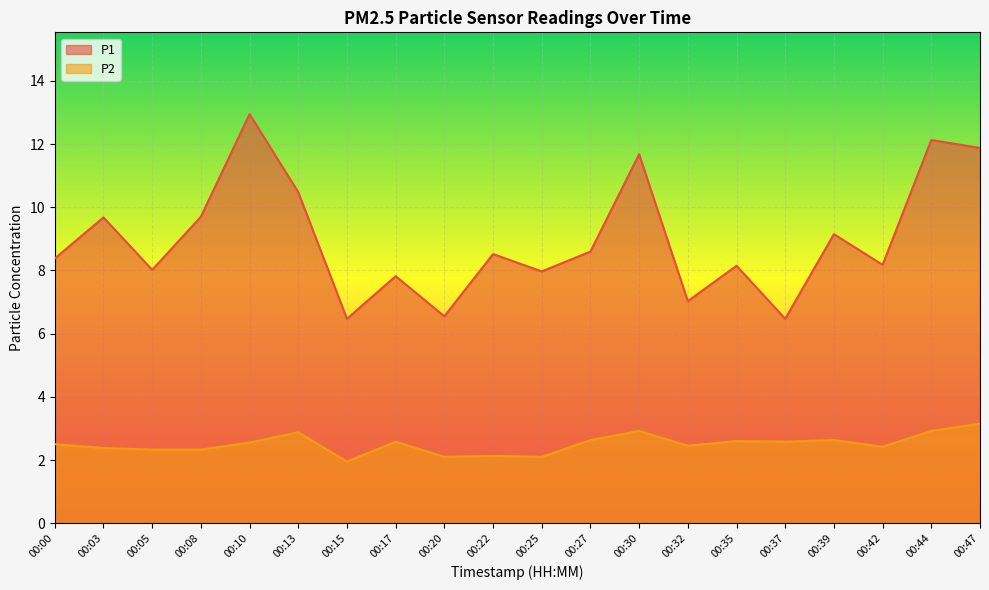

What are all the series names shown in the legend?

P1, P2